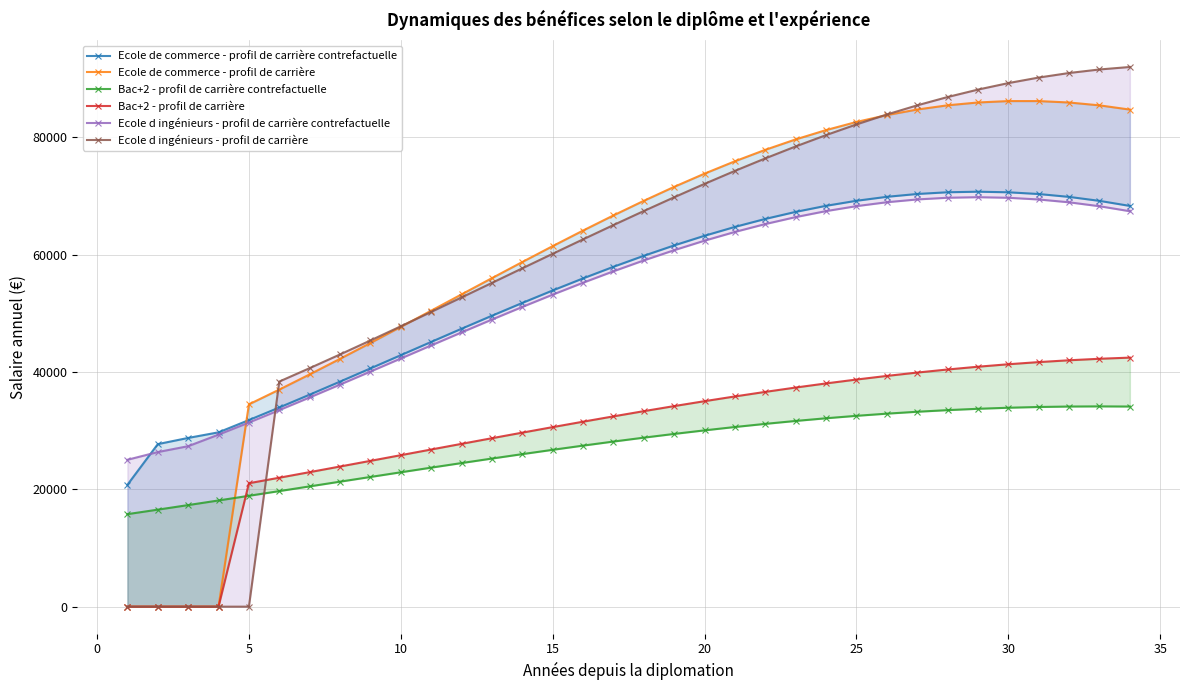

Rank the series at 15 from highest to lowest value.

Ecole de commerce - profil de carrière, Ecole d ingénieurs - profil de carrière, Ecole de commerce - profil de carrière contrefactuelle, Ecole d ingénieurs - profil de carrière contrefactuelle, Bac+2 - profil de carrière, Bac+2 - profil de carrière contrefactuelle